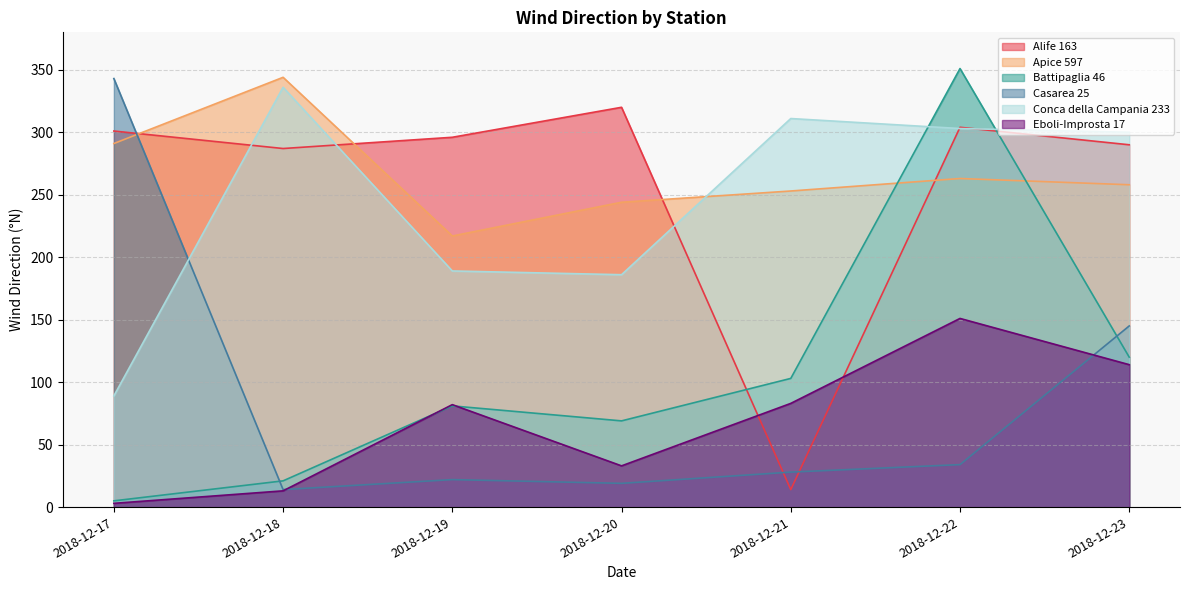

Which category has the highest value in the Alife 163 series?

2018-12-20